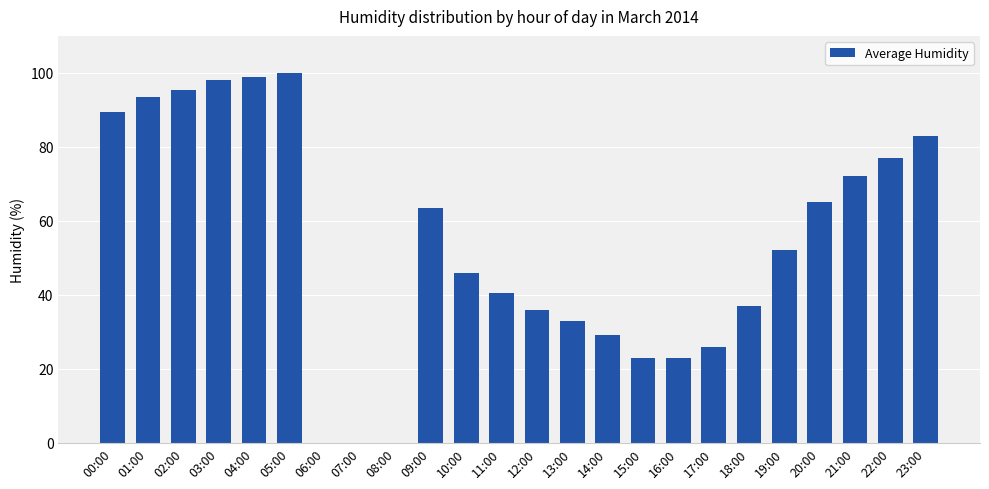

At which label is the value closest to 50?

19:00